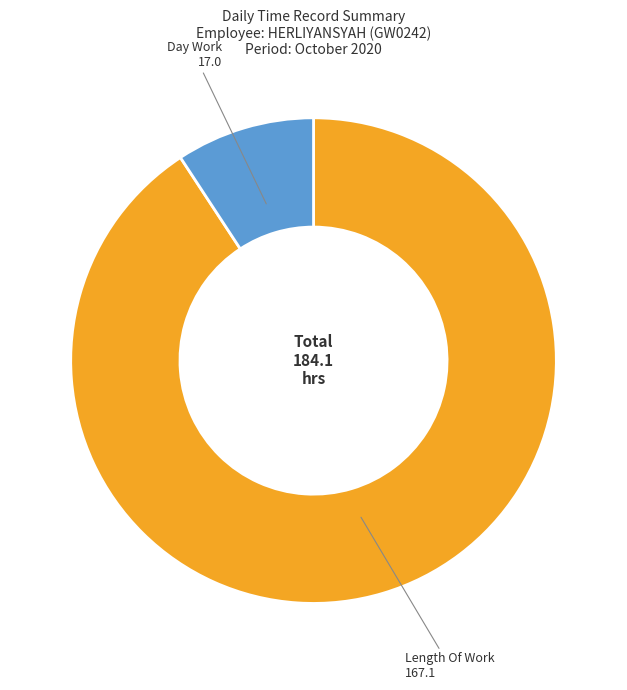

Which slice represents more than half of the pie?

Length Of Work